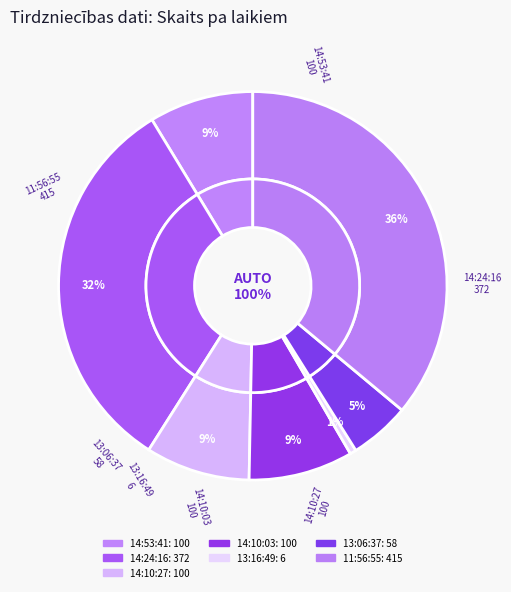

True or false: 14:24:16 accounts for 32% of the total.

True